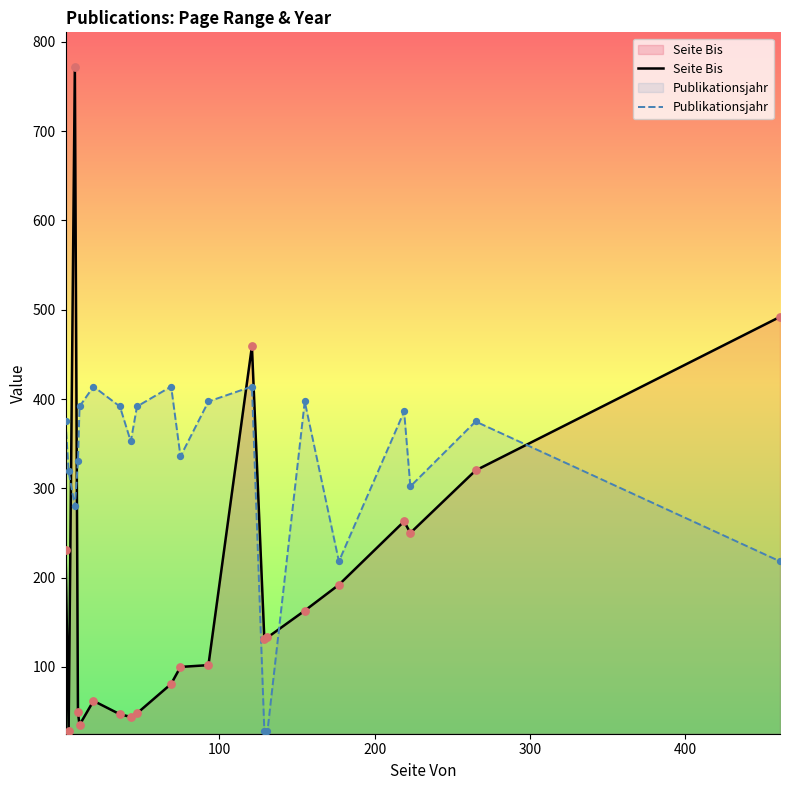

Which series ends up on top after the final intersection of Publikationsjahr and Seite Bis?

Seite Bis